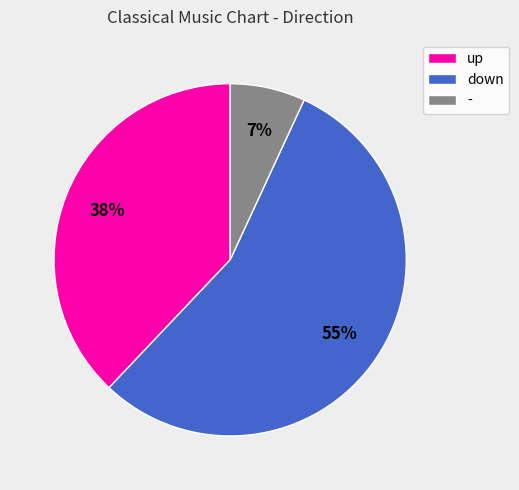

How many segments does this pie chart have?

3